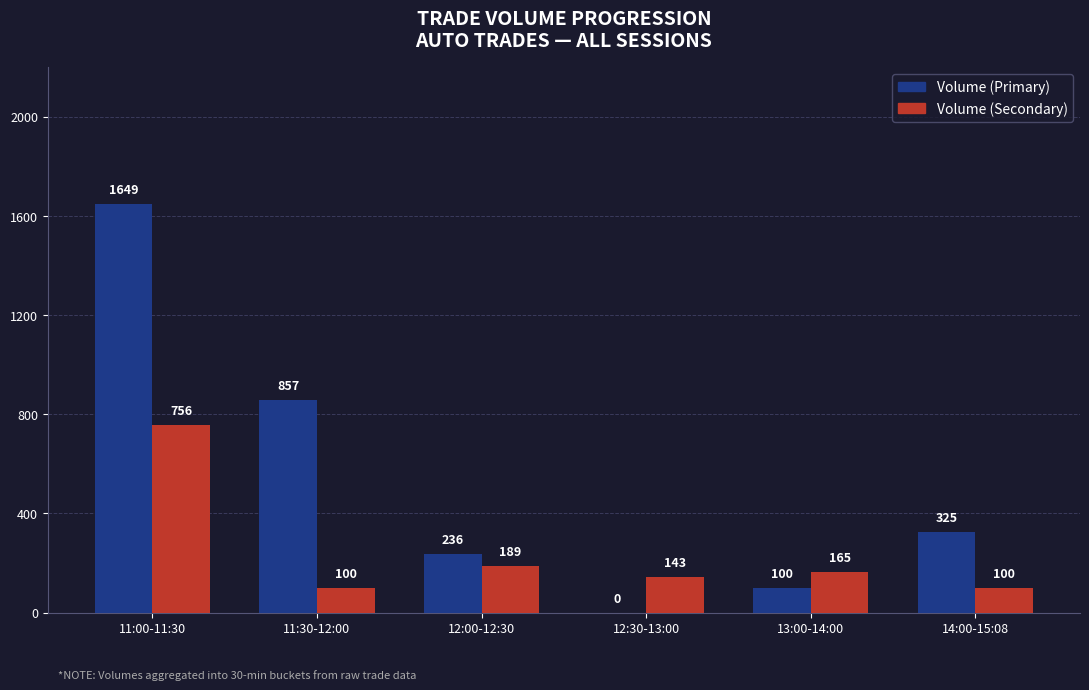

Which label corresponds to the largest value in the chart?

11:00-11:30